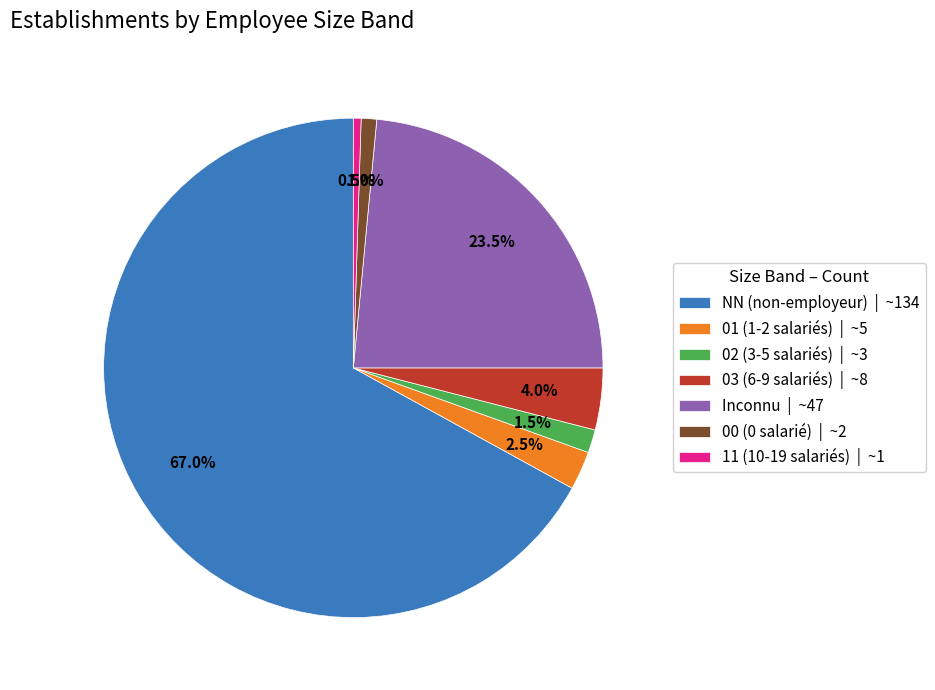

Which category accounts for the majority?

NN (non-employeur) | ~134